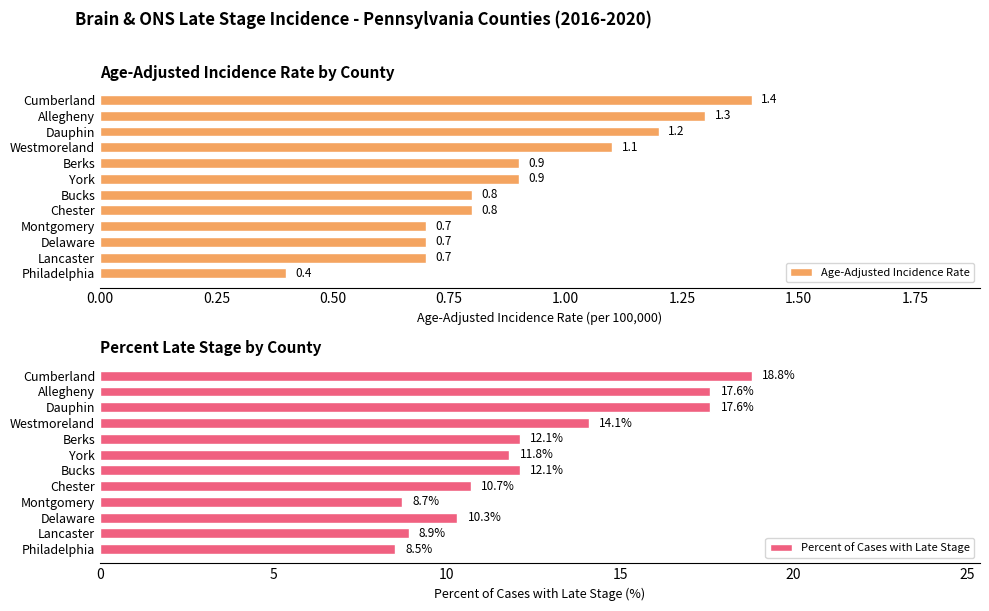

What value does the Percent of Cases with Late Stage series have at York?

11.8